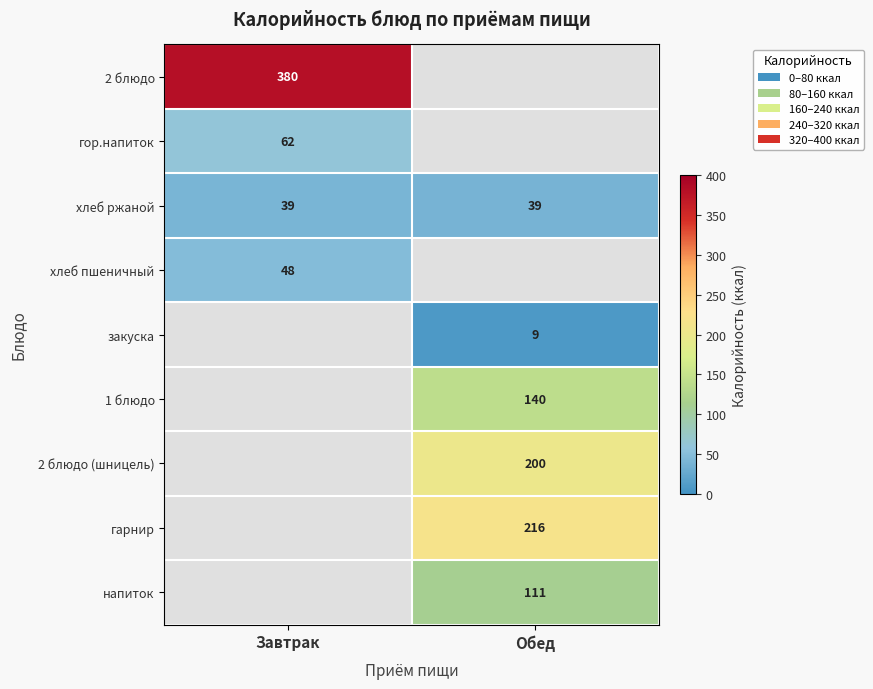

What is the maximum value shown in the chart?

380.0